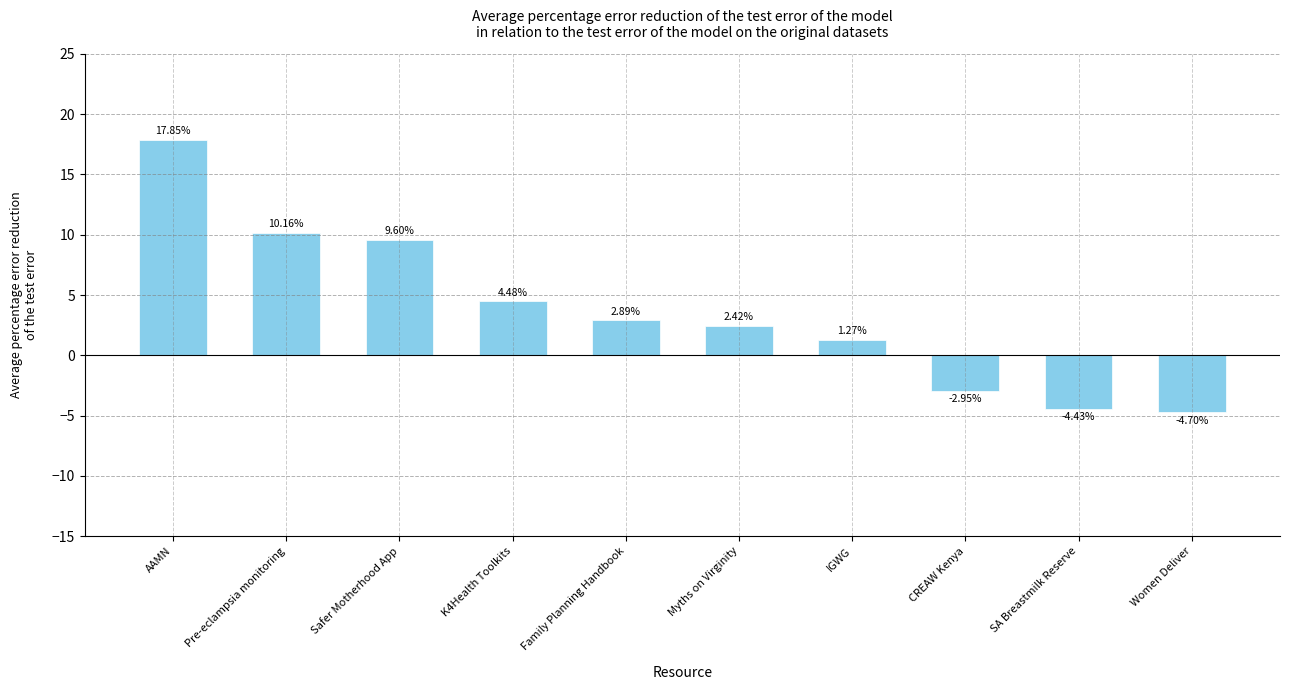

What is the label of the 3rd bar from the left?

Safer Motherhood App